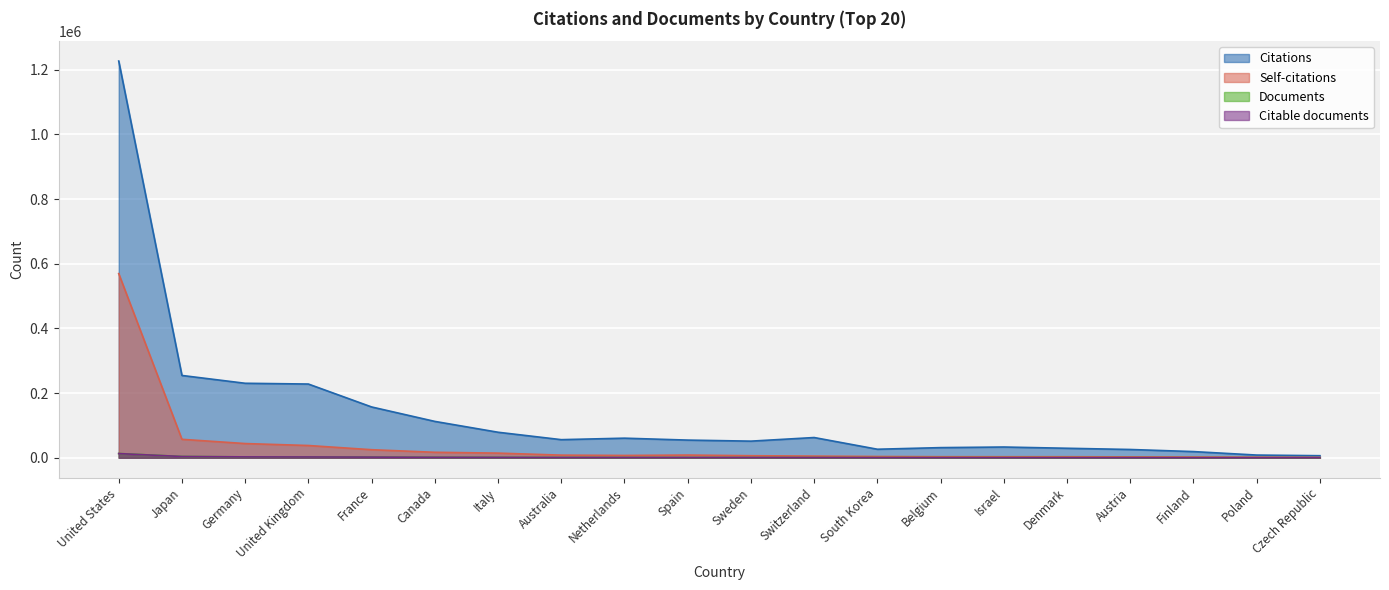

At Italy, list the series in order from largest to smallest.

Citations, Self-citations, Documents, Citable documents